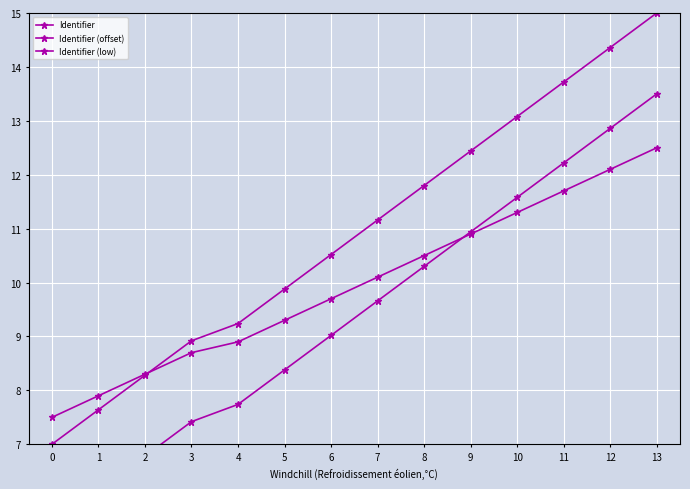

Which series has the largest range (max minus min)?

Identifier